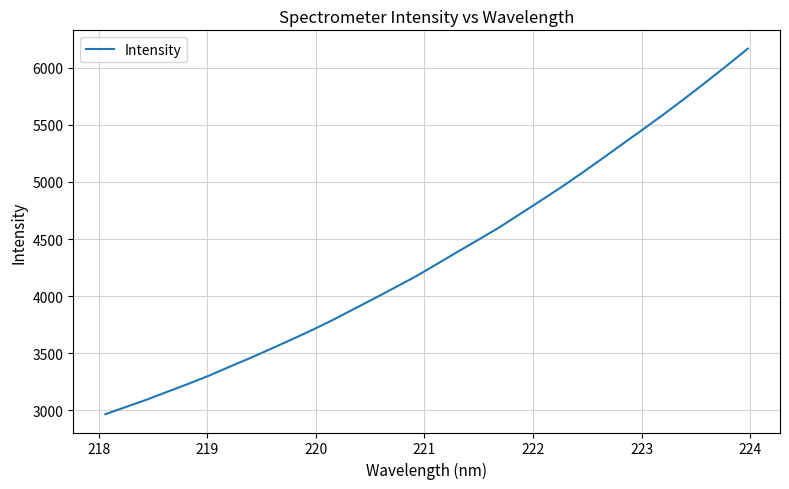

What is the greatest value displayed?

6166.6